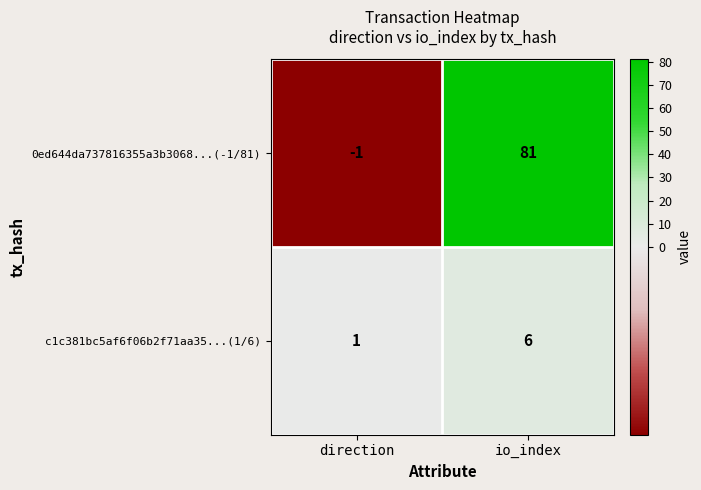

Reading right to left, extract all data points from this chart.

0ed644da737816355a3b3068...(-1/81): 81	-1
c1c381bc5af6f06b2f71aa35...(1/6): 6	1